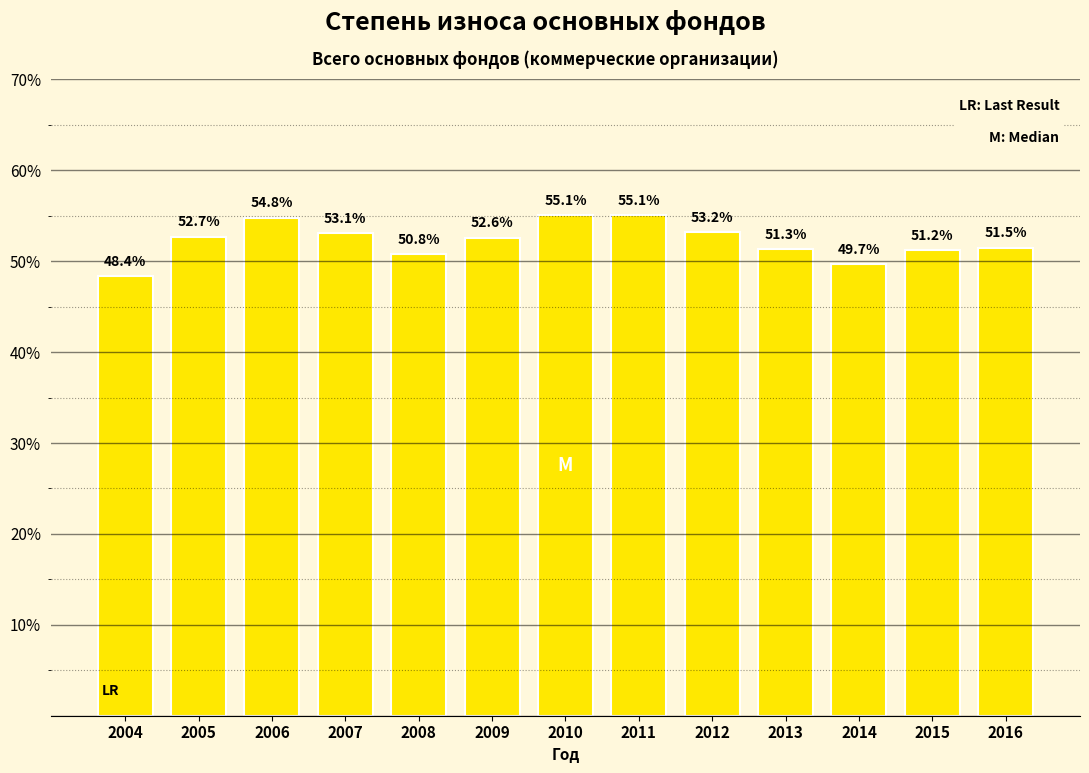

Reading left to right, what are all the values shown in this chart?

2004=48.4	2005=52.7	2006=54.8	2007=53.1	2008=50.8	2009=52.6	2010=55.1	2011=55.1	2012=53.2	2013=51.3	2014=49.7	2015=51.2	2016=51.5